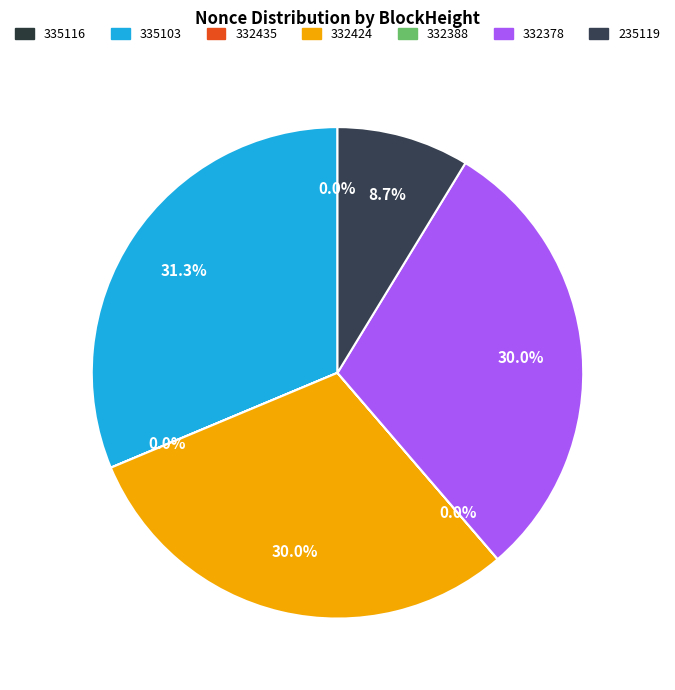

What is the largest slice in the pie chart?

335103